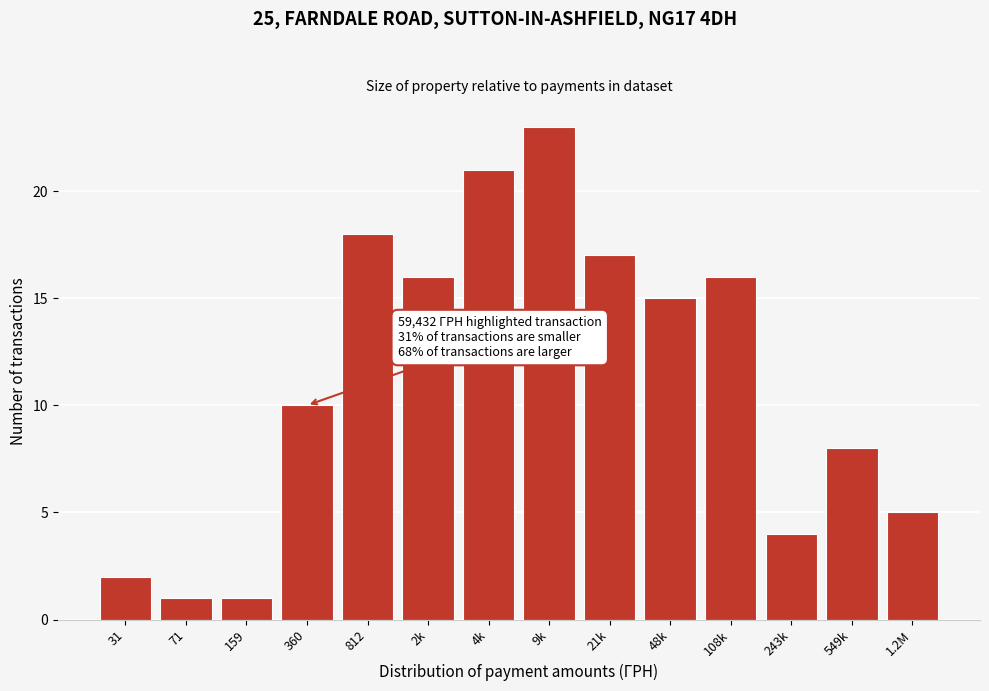

Reading right to left, transcribe all the data shown in this chart.

1.2M=5	549k=8	243k=4	108k=16	48k=15	21k=17	9k=23	4k=21	2k=16	812=18	360=10	159=1	71=1	31=2